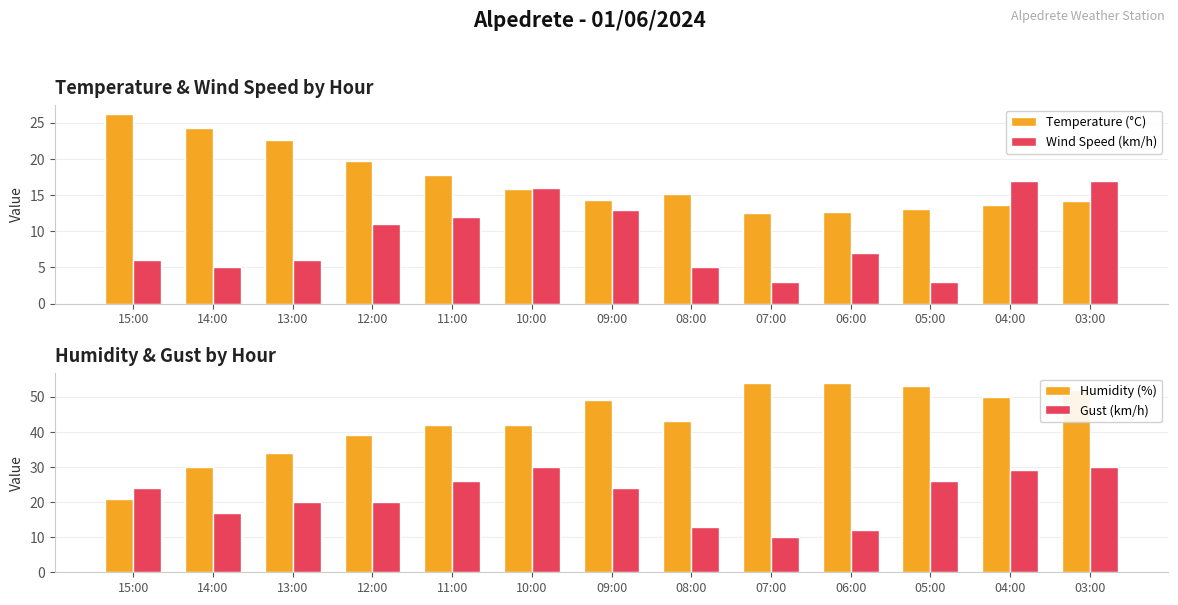

What is the difference between the maximum and minimum values in the Wind Speed (km/h) series?

14.0